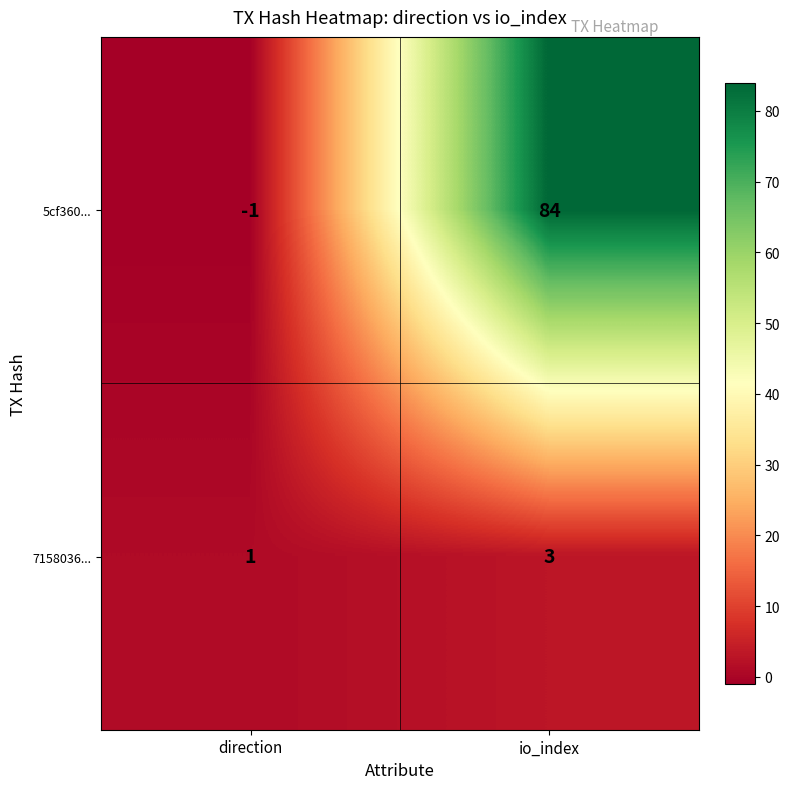

How many values in the 7158036... series are below 3?

1